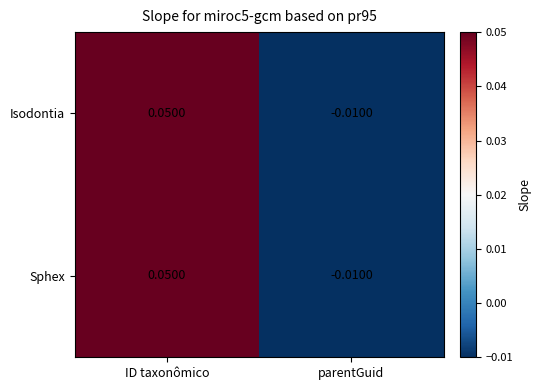

List the labels in order of Sphex value, smallest first.

parentGuid, ID taxonômico